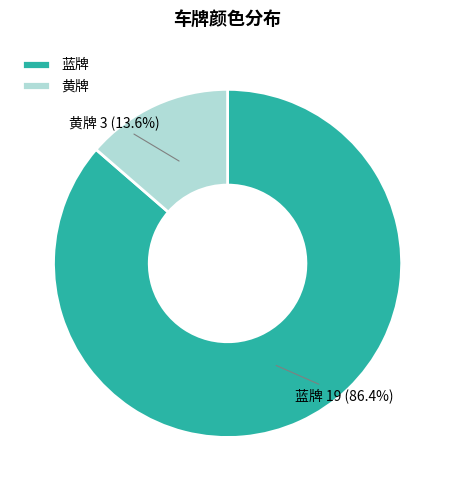

Is it true that 黄牌 is 14% of the pie?

True